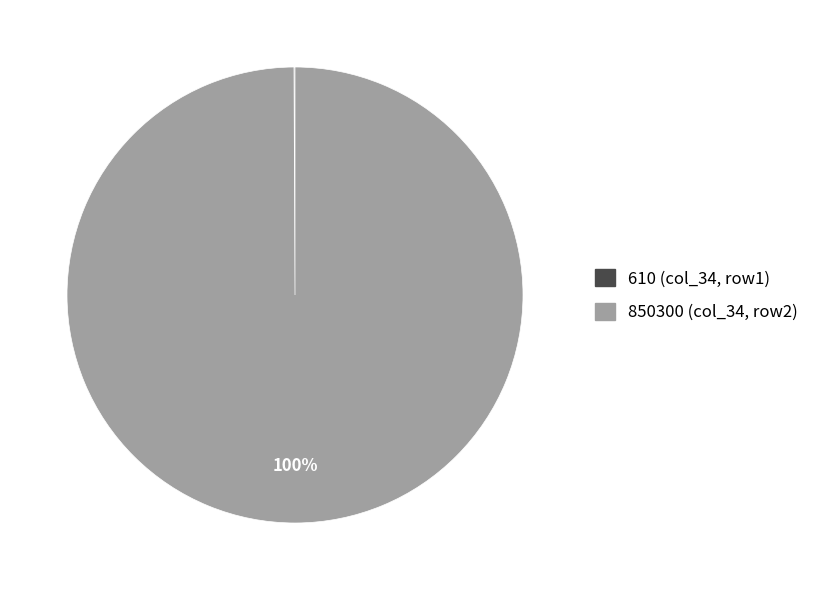

To the nearest percent, what portion does 850300 (col_34, row2) represent?

100%